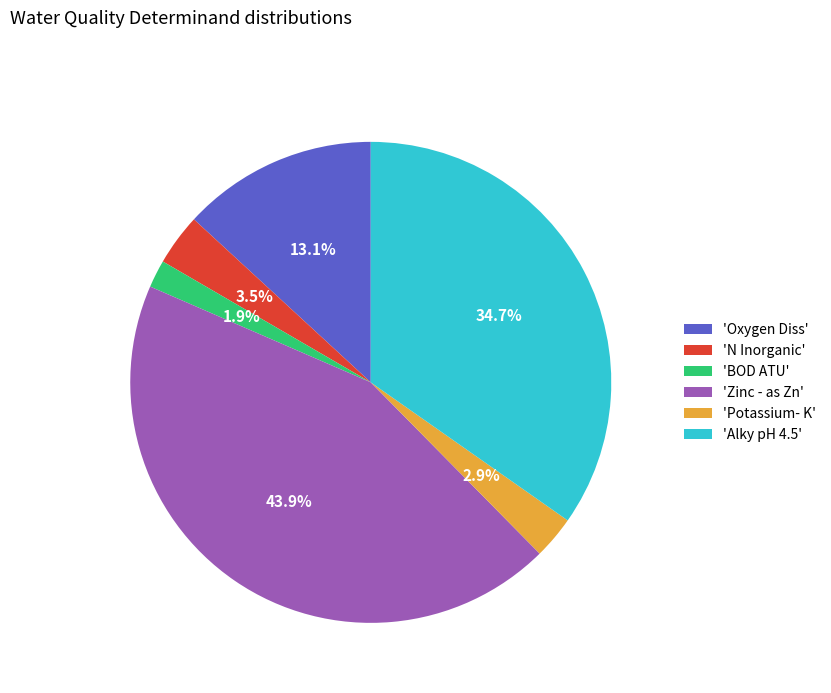

Is 'Alky pH 4.5' the majority of the pie?

No